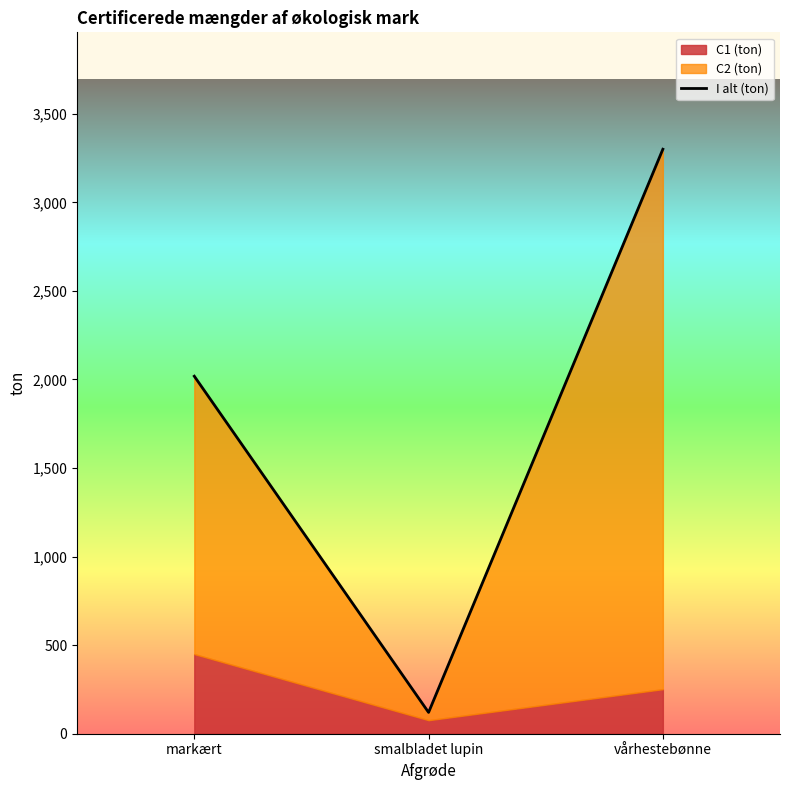

What is the change in value from markært to vårhestebønne?

+1281.4